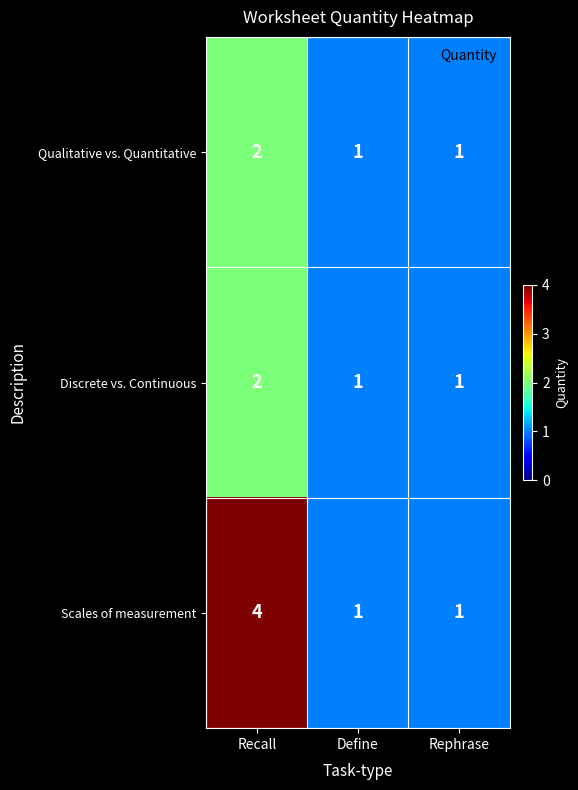

Between Recall and Define, which series saw the biggest shift?

Scales of measurement